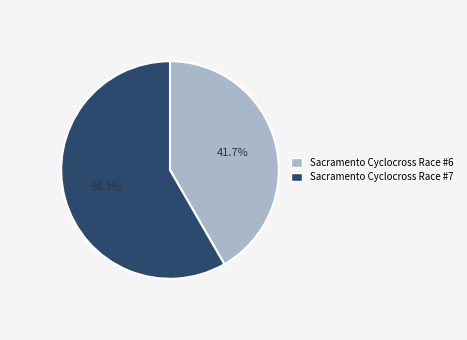

The Sacramento Cyclocross Race #7 slice represents 69% of the pie. True or false?

False